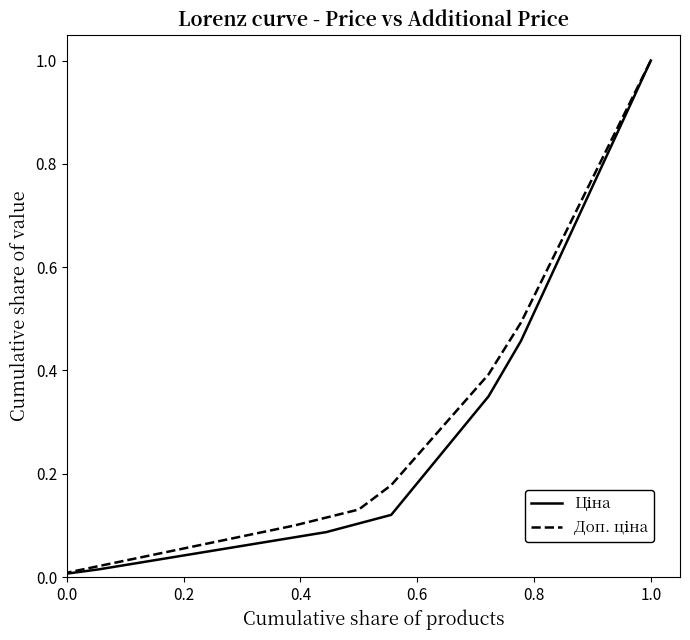

Which series has the largest range (max minus min)?

Доп. ціна